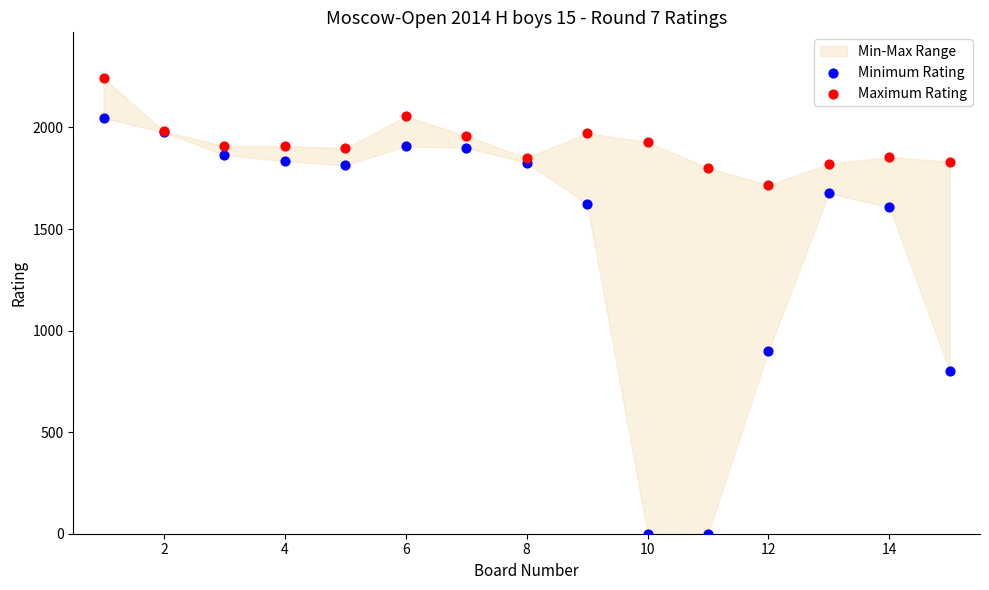

Which series reaches the minimum Y coordinate?

Minimum Rating